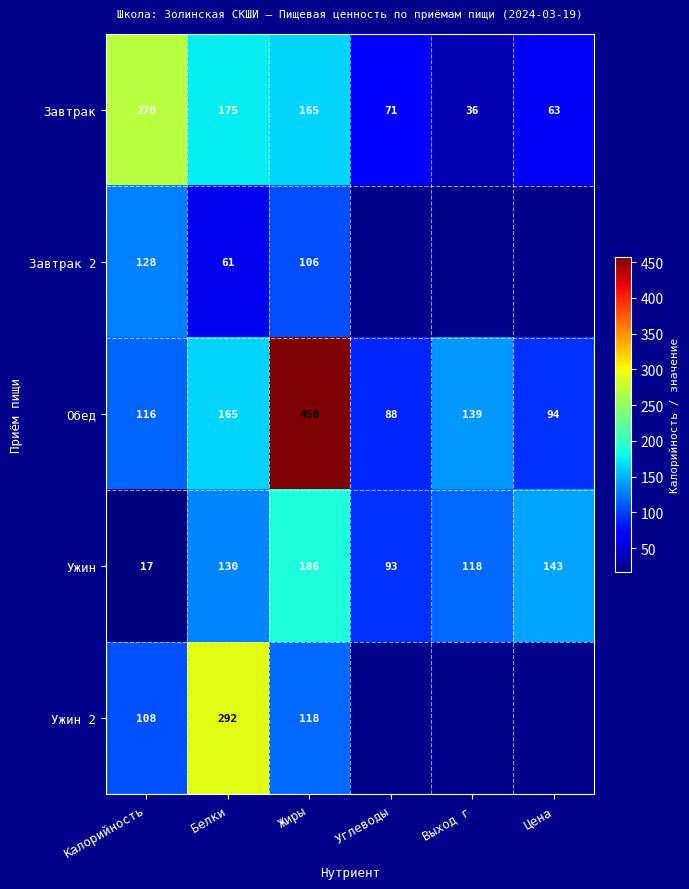

What is the smallest value displayed?

17.0